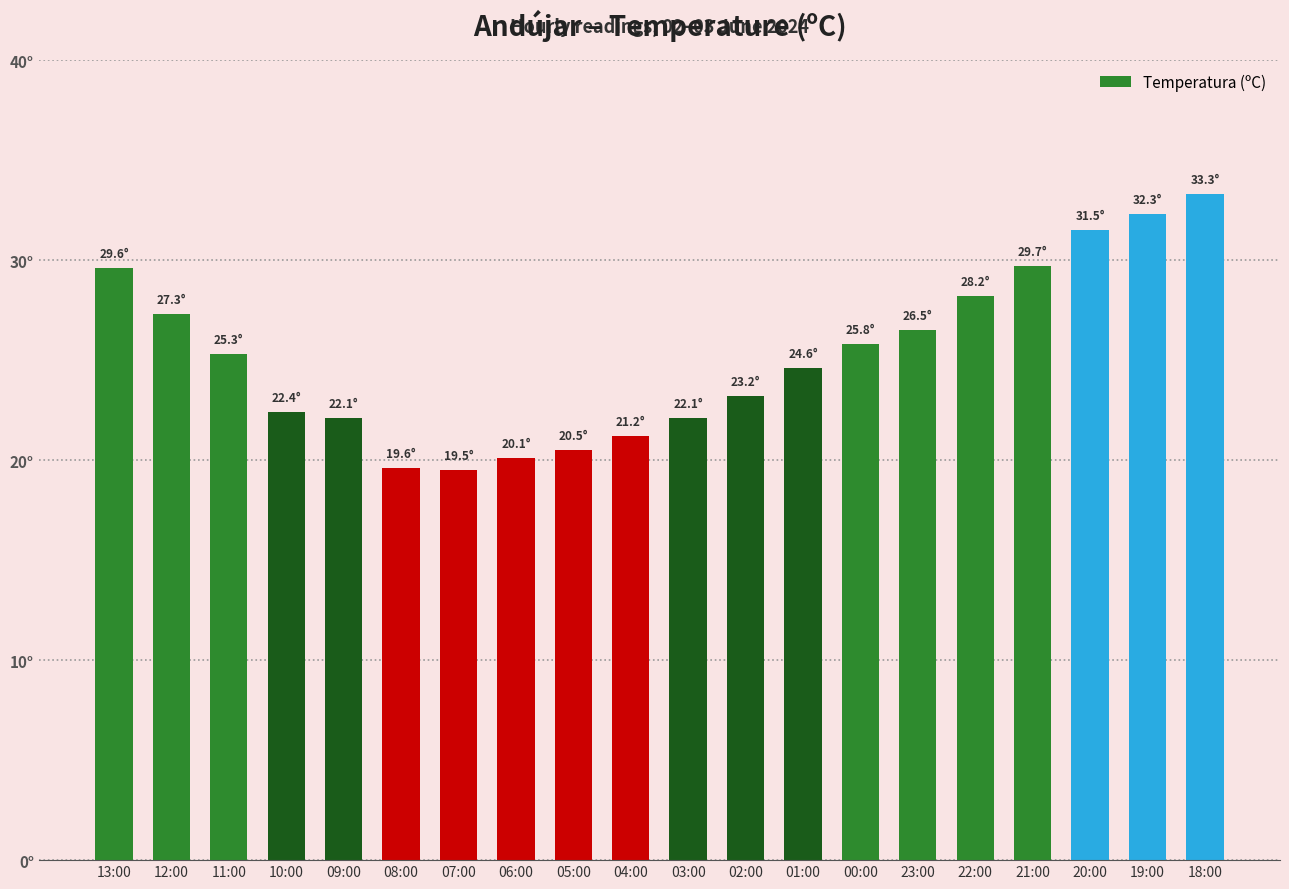

Where is the data nearest to the value 26?

00:00